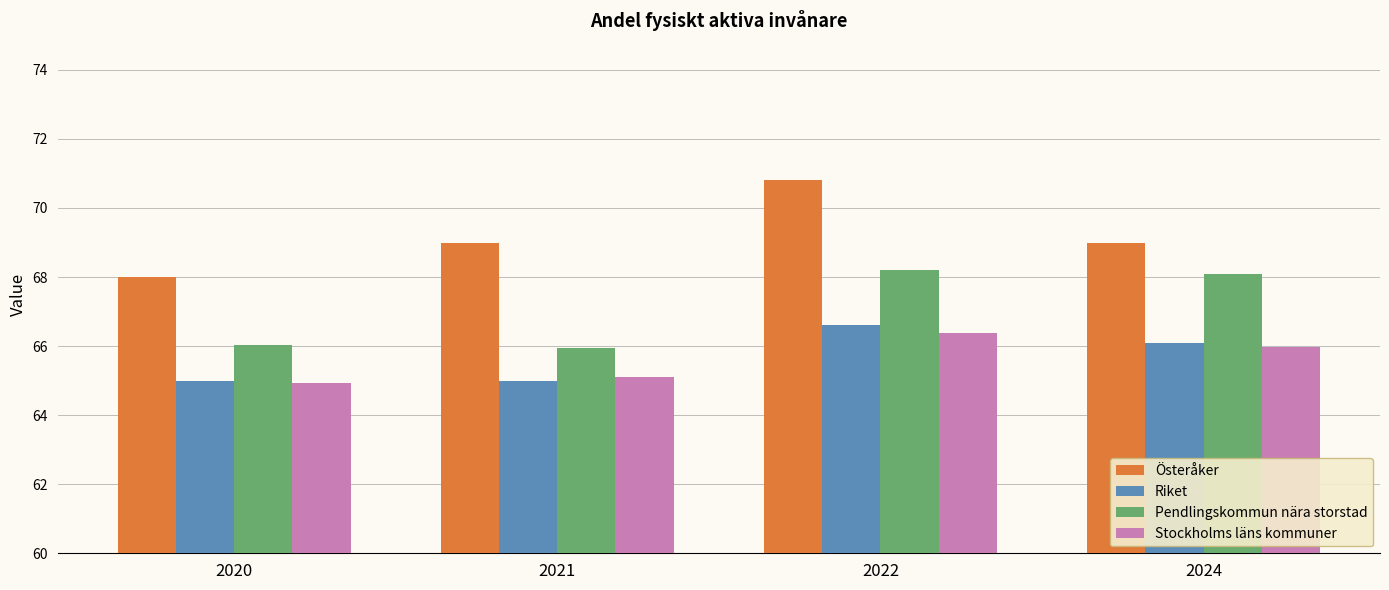

What is the difference between the highest and lowest values at 2022?

4.4